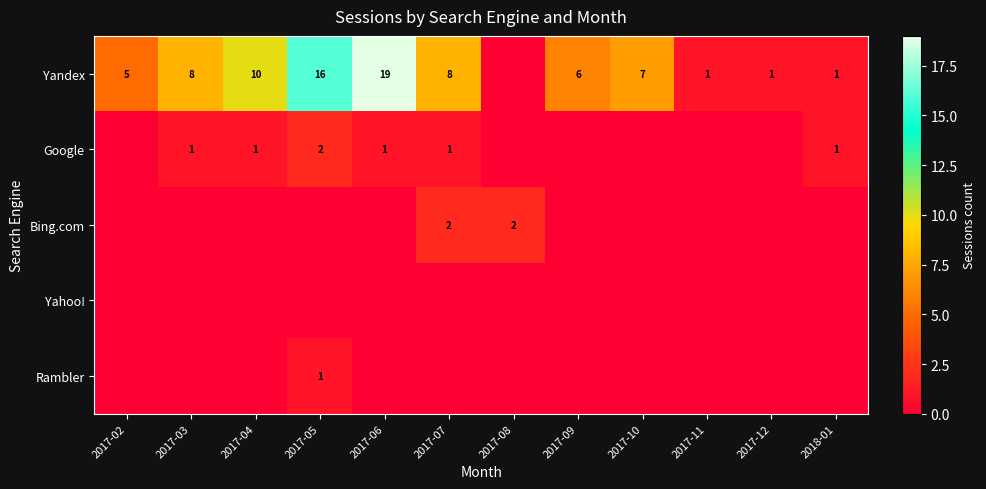

Which category has the highest value across all series?

2017-06